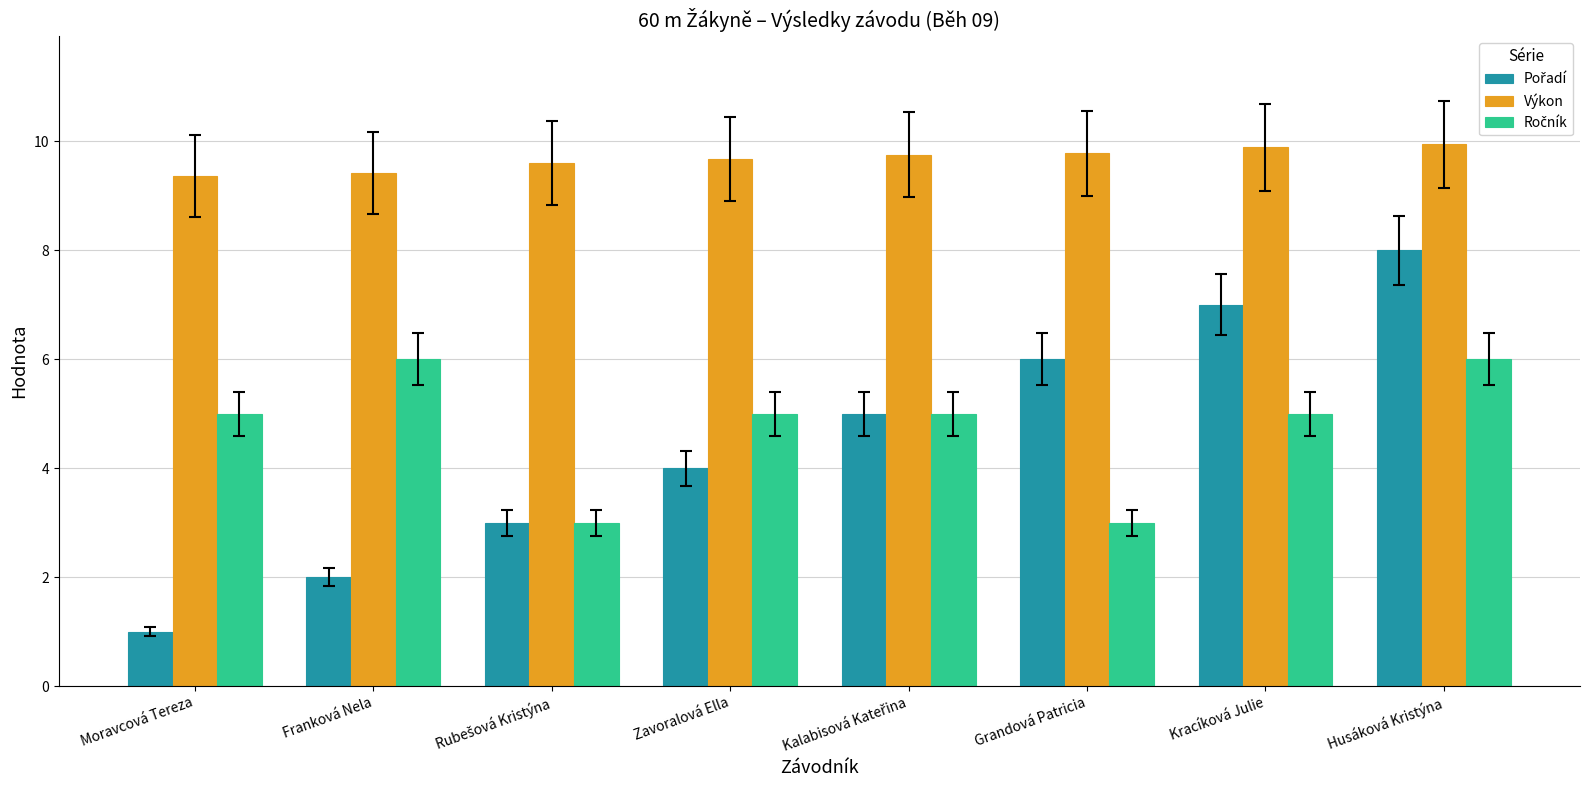

What is the difference between the second highest and minimum values in the Výkon series?

0.5